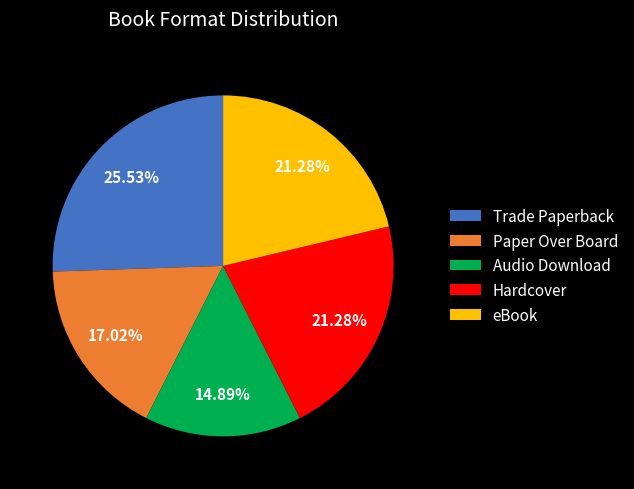

Is eBook the majority of the pie?

No